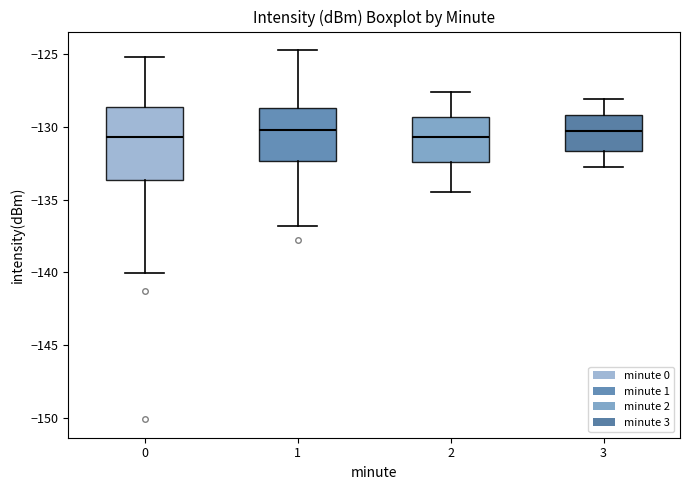

Reading left to right, transcribe this box plot: for each box, give where its median line is, the range the box spans, and where its two whiskers end, as read against the y-axis. The values are not printed on the chart, so give them approximately, as read against the axis.

0: median -130.5, box -133.5 to -128.5, whiskers -140.0 to -125.0
1: median -130.0, box -132.5 to -128.5, whiskers -137.0 to -124.5
2: median -130.5, box -132.5 to -129.5, whiskers -134.5 to -127.5
3: median -130.5, box -131.5 to -129.0, whiskers -133.0 to -128.0